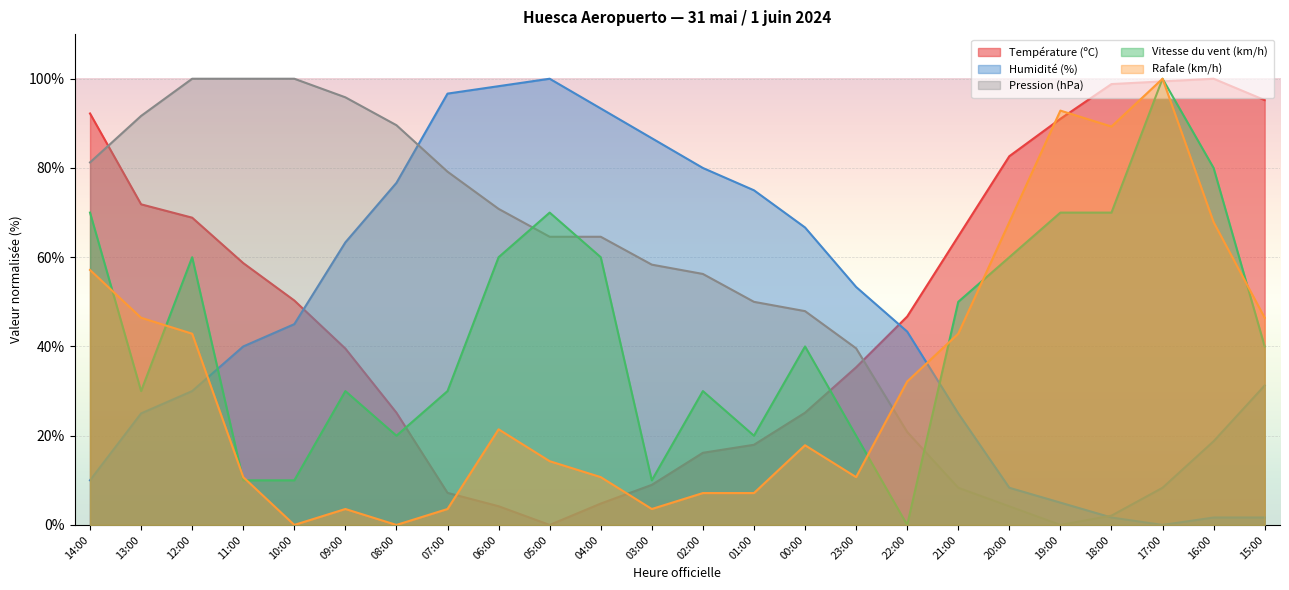

What is the value of the Température (ºC) point at the 8th from the left?

7.2